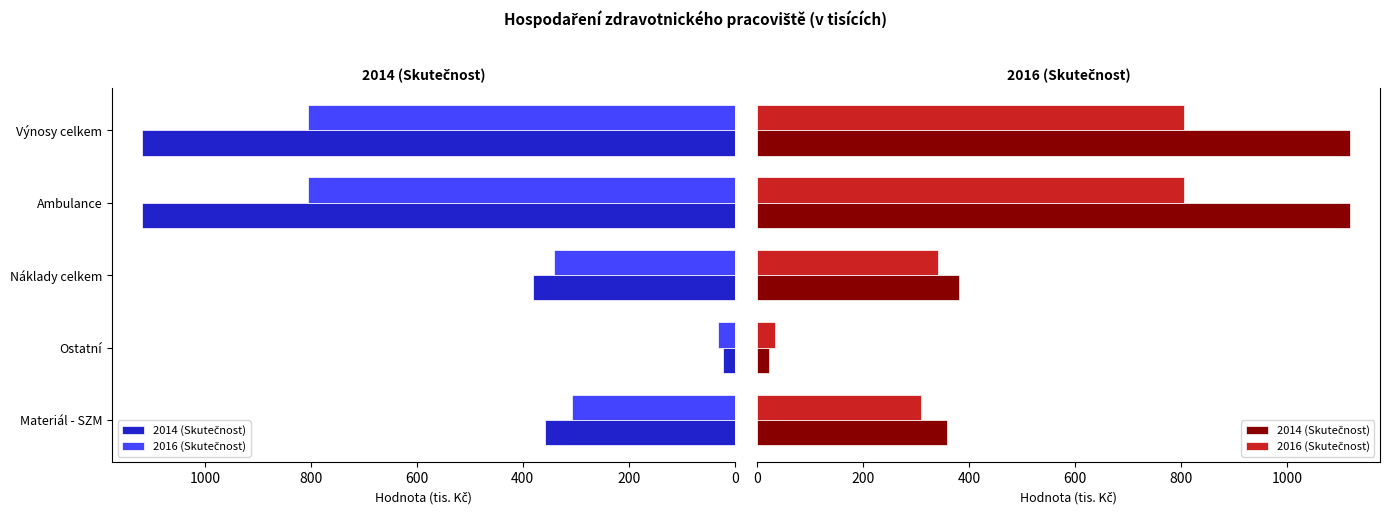

What is the value of the 2016 (Skutečnost) bar at the 5th from the left?

805.6